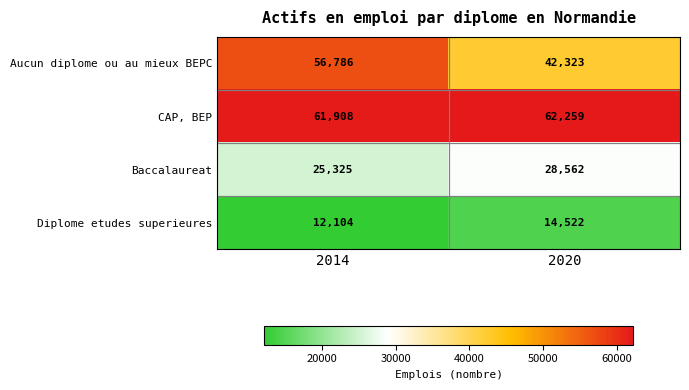

How many values in the CAP, BEP series are below 62259?

1